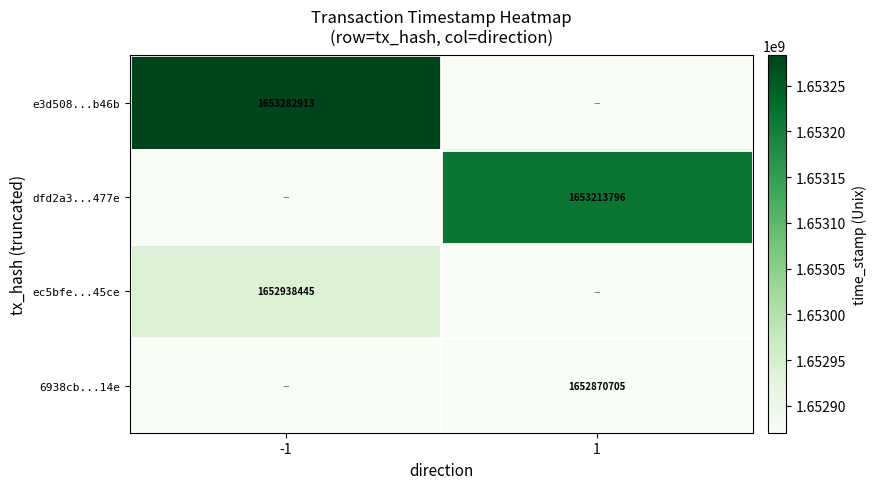

How many categories are shown in the chart?

2